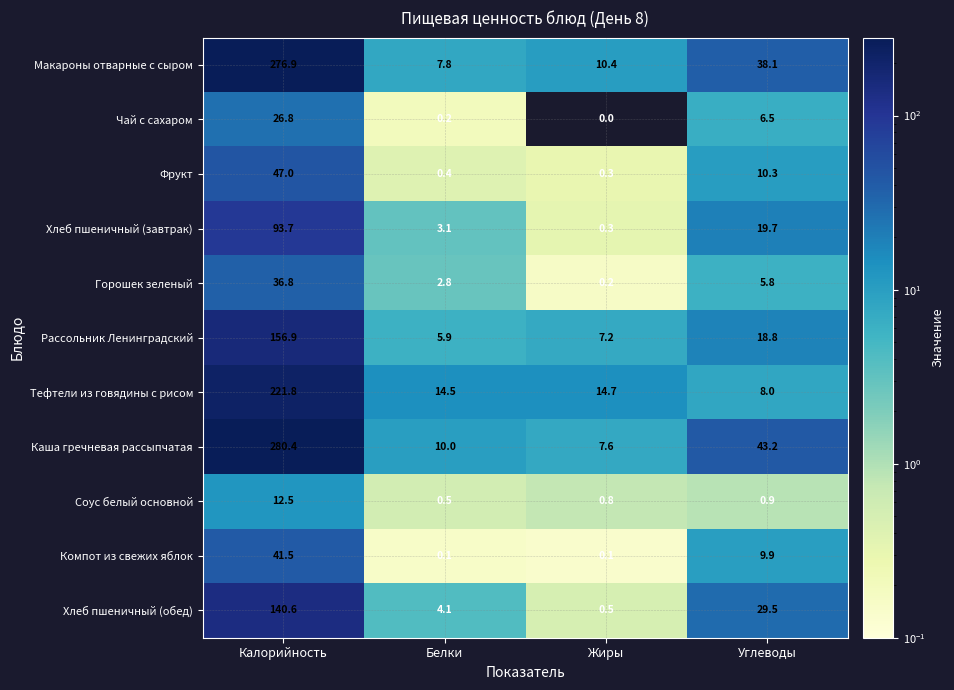

What is the total value across all series at Калорийность?

1334.9